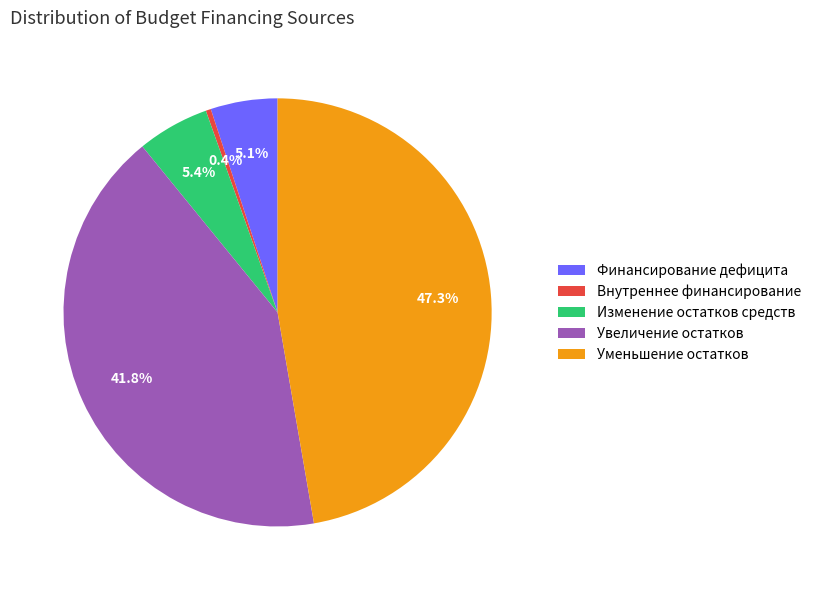

Which slice is the largest?

Уменьшение остатков